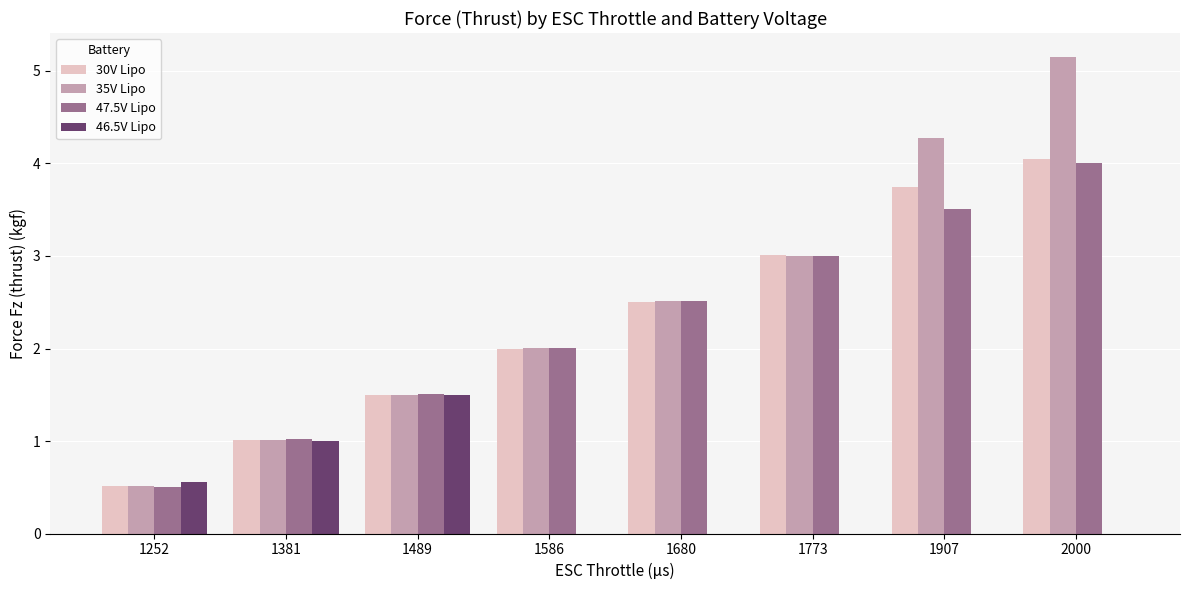

Which series changed the most between 1252 and 1773?

30V Lipo